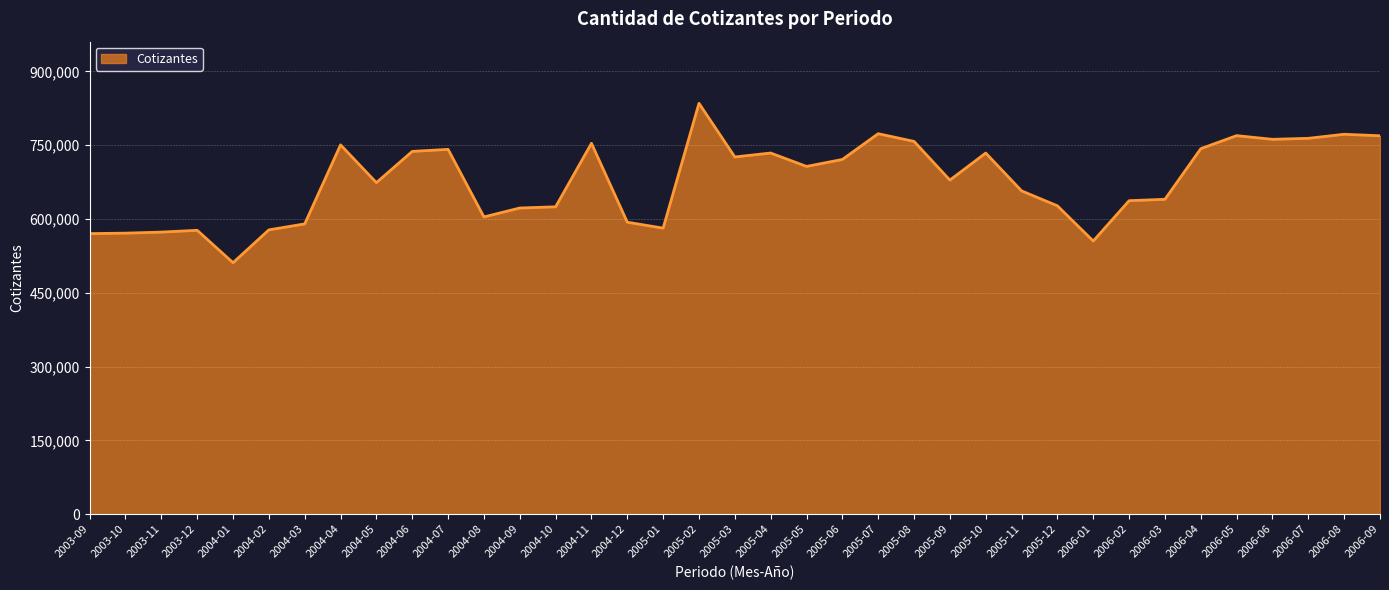

What value does the data have at 2004-11?

753666